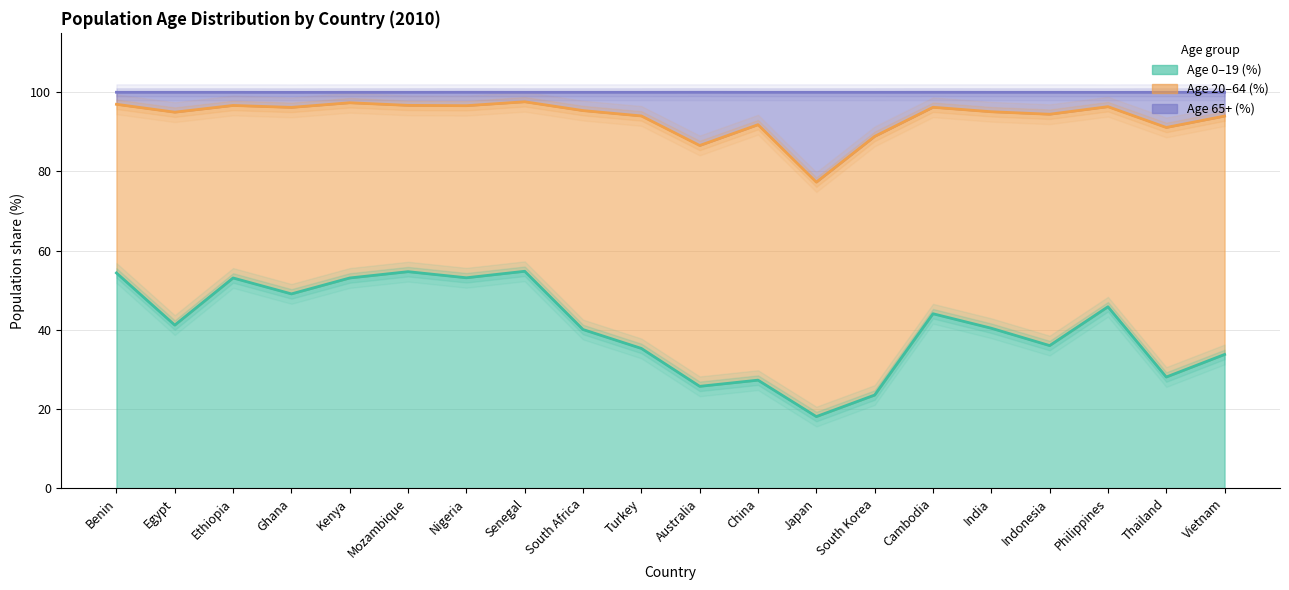

What is the label of the 10th point from the right?

Australia